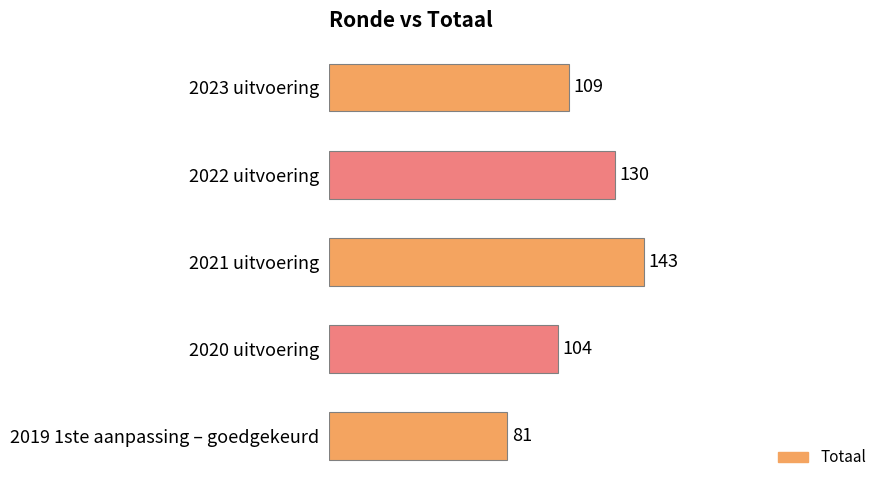

Reading top to bottom, extract all data points from this chart.

109	130	143	104	81